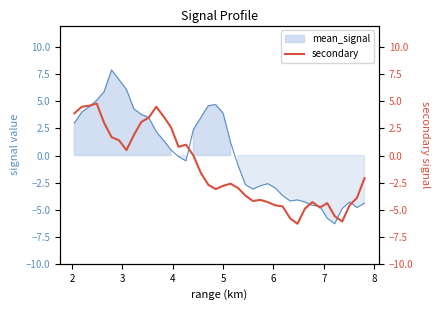

Reading right to left, extract all data points from this chart.

-2.1	-3.9	-4.6	-6.1	-5.6	-4.4	-4.8	-4.3	-4.9	-6.3	-5.8	-4.7	-4.6	-4.3	-4.1	-4.2	-3.7	-3.0	-2.6	-2.8	-3.1	-2.7	-1.6	-0.0	1.0	0.8	2.6	3.6	4.5	3.5	3.1	1.9	0.5	1.4	1.7	3.0	4.8	4.6	4.5	3.9